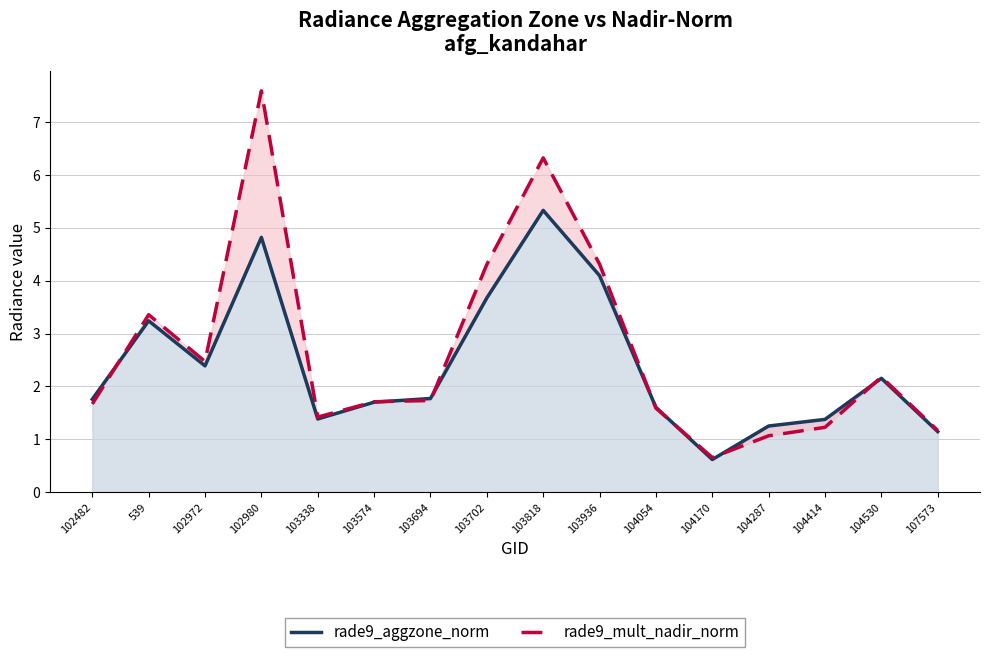

What is the value of the rade9_aggzone_norm point at the 2nd from the left?

3.2